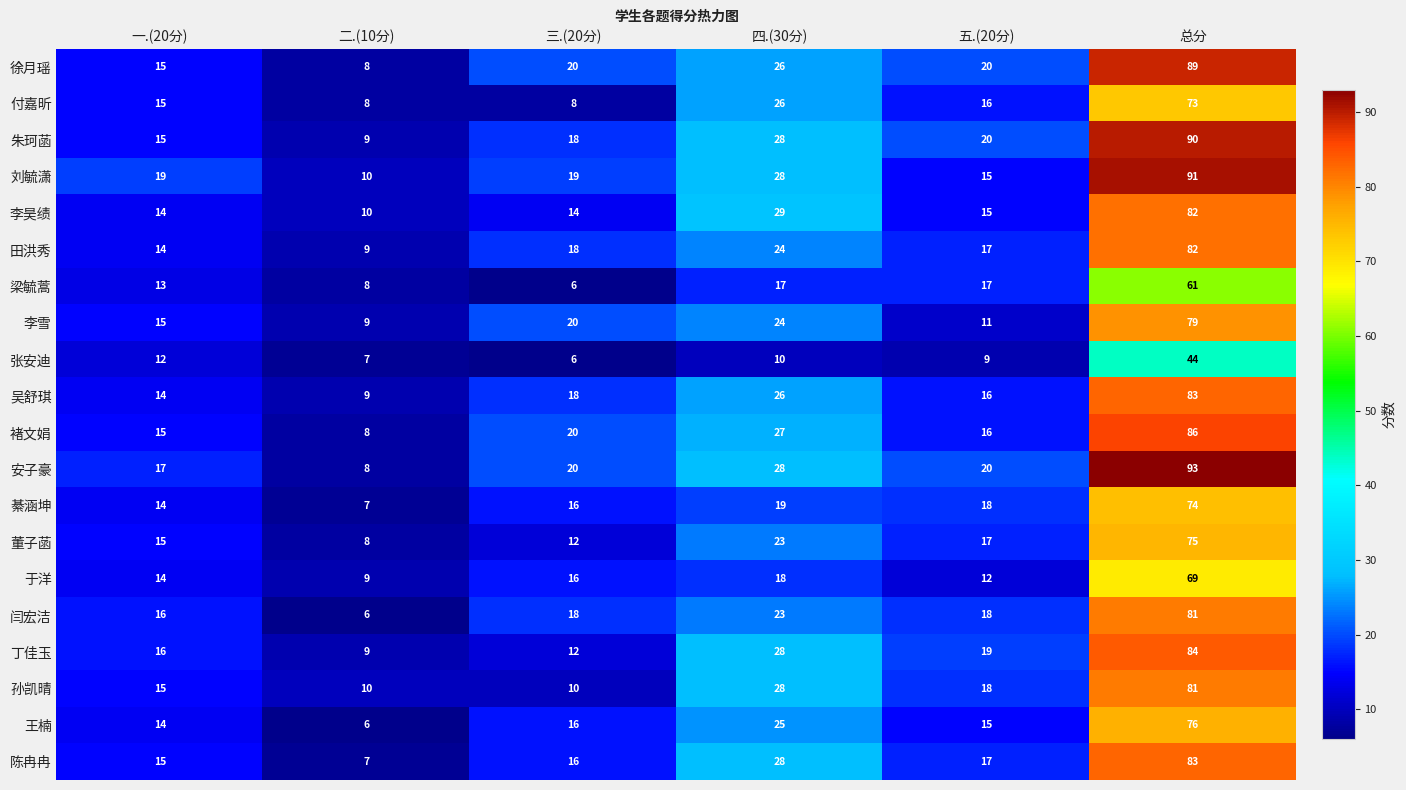

Which series has the largest total across all categories?

安子豪